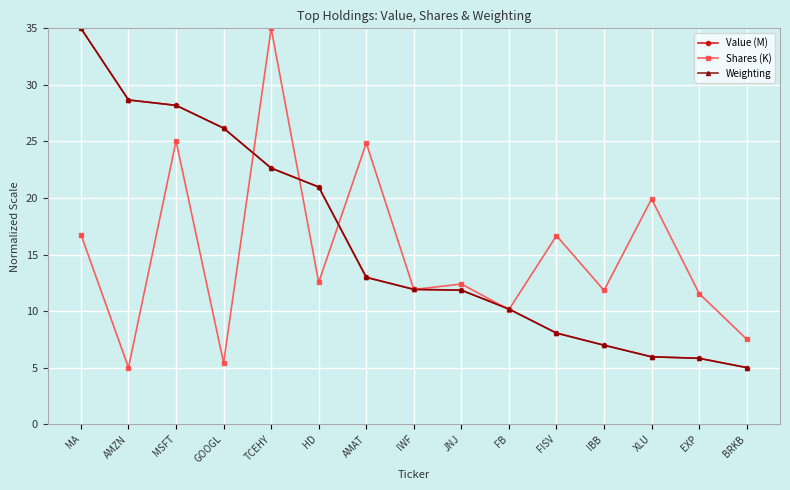

What is the difference between the highest and lowest values at HD?

8.4